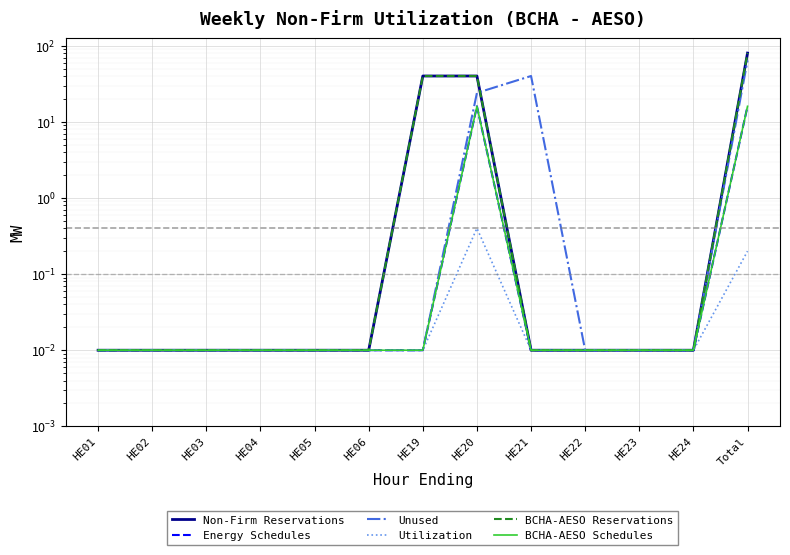

At which category does the chart reach its peak across all series?

Total